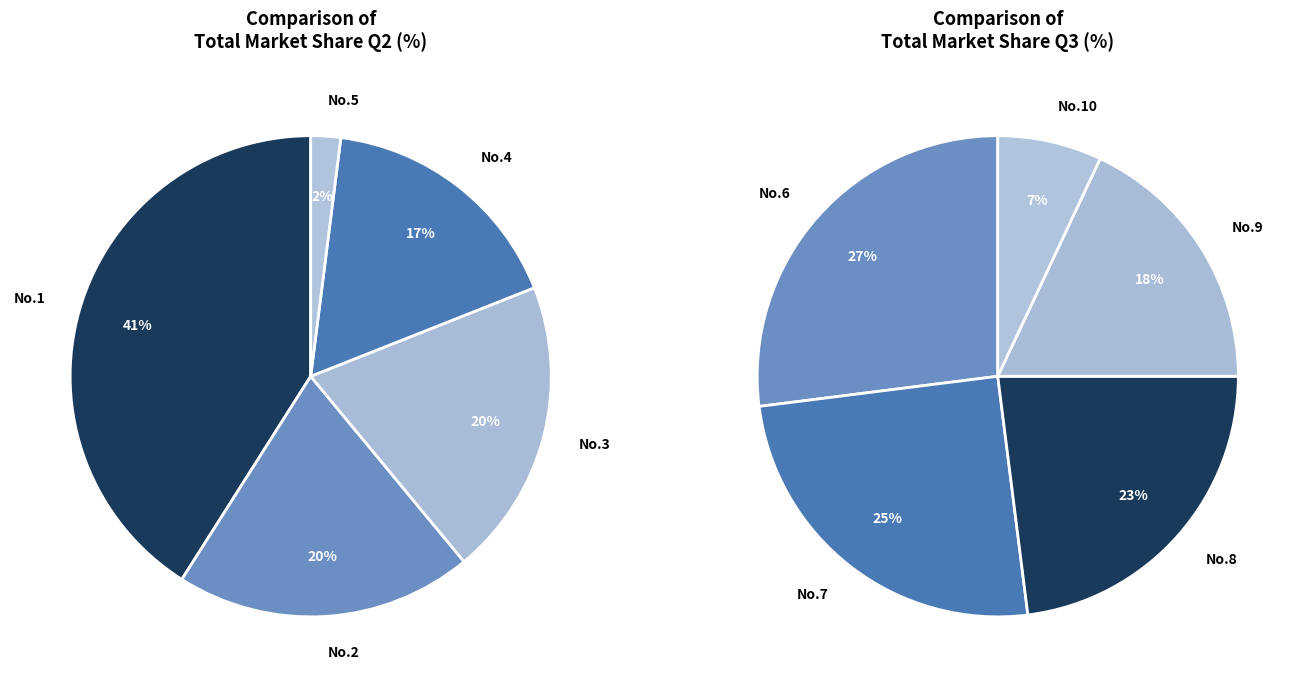

The 7 slice represents 1% of the pie. True or false?

False